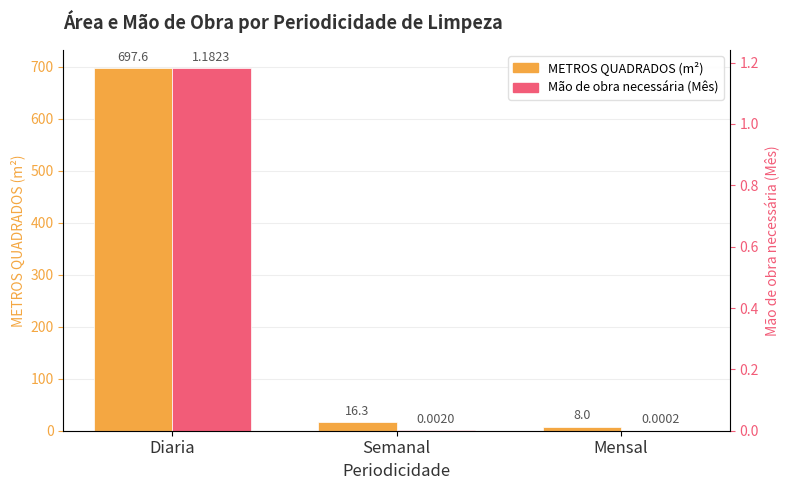

What is the label of the 3rd bar from the right?

Diaria